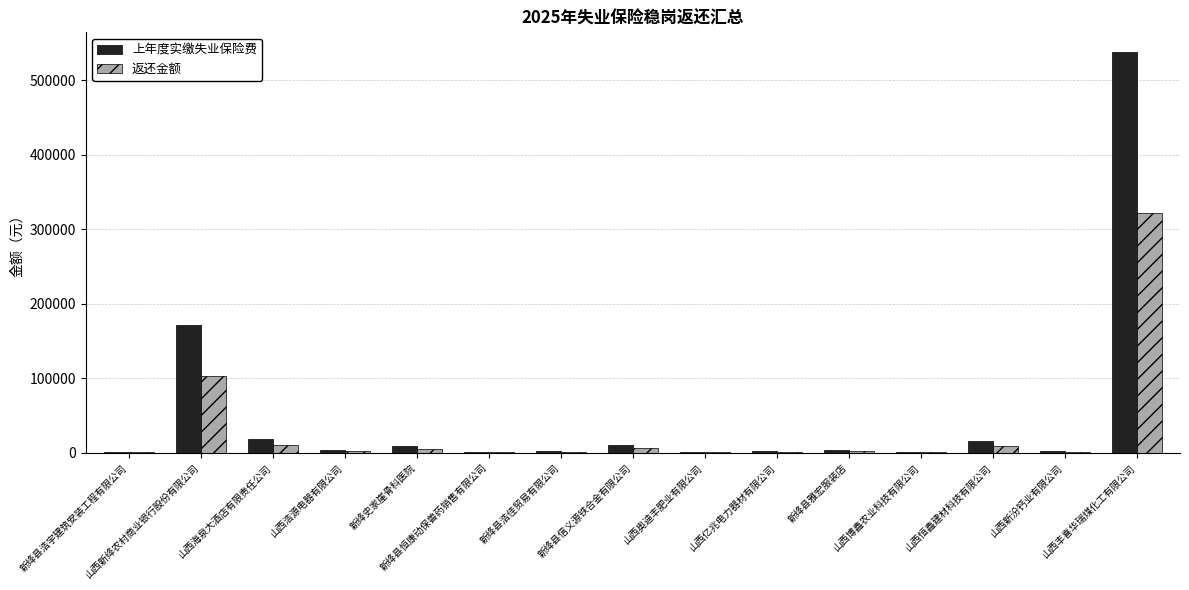

How many values in the 返还金额 series exceed 1967?

8